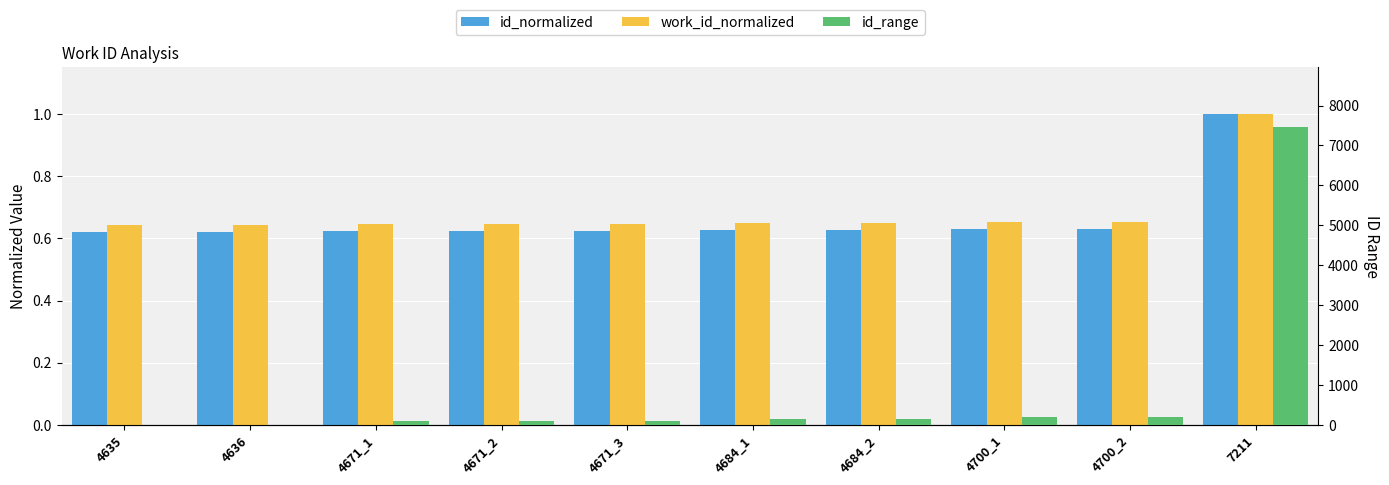

Reading left to right, what are all the values shown in this chart?

id_normalized: 0.6	0.6	0.6	0.6	0.6	0.6	0.6	0.6	0.6	1.0
work_id_normalized: 0.6	0.6	0.6	0.6	0.6	0.6	0.6	0.7	0.7	1.0
id_range: 0.0	4.0	88.0	90.0	92.0	146.0	149.0	193.0	197.0	7463.0